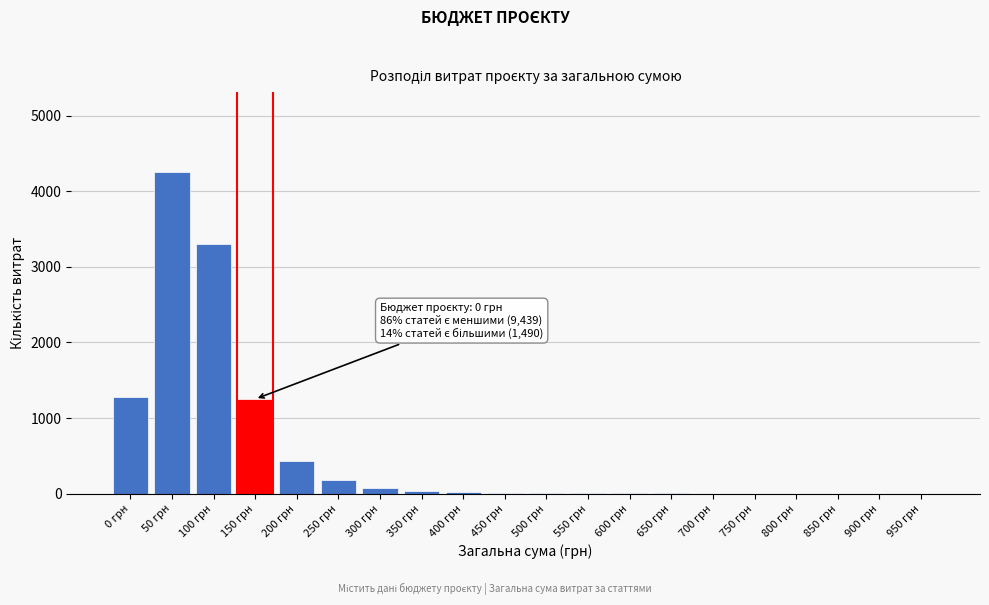

At which category does the chart reach its peak across all series?

50 грн